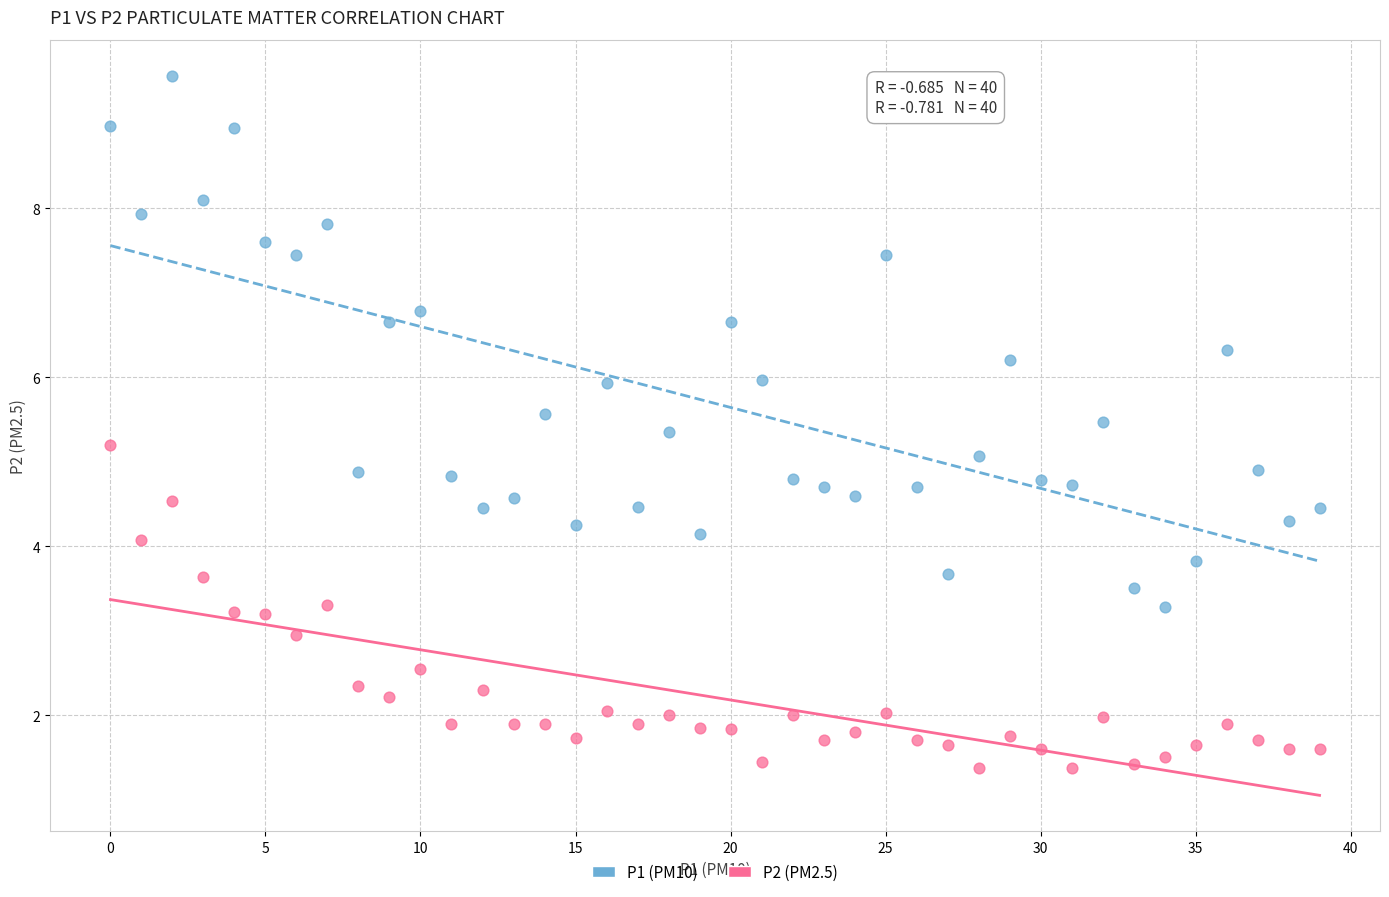

Which series reaches the maximum Y coordinate?

P1 (PM10)